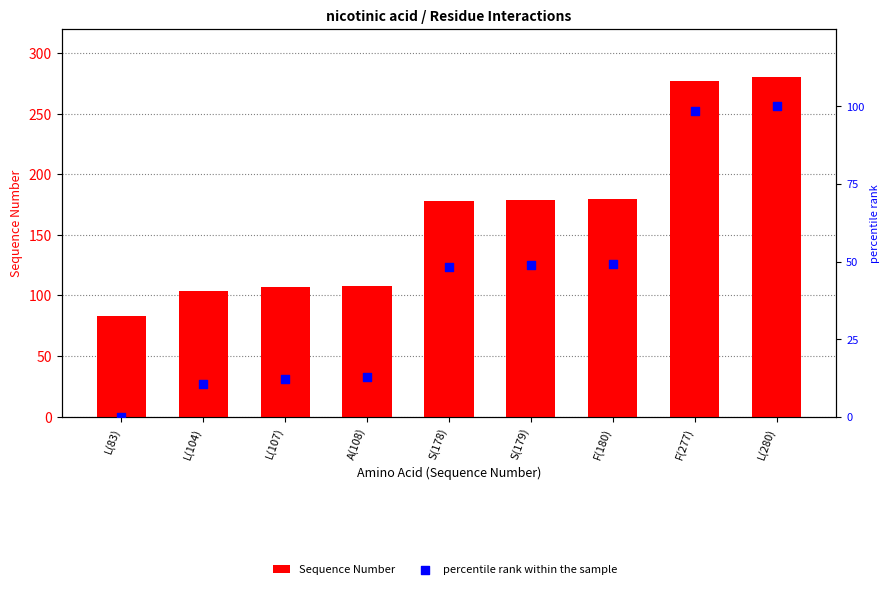

At how many categories does at least one series exceed 221?

2